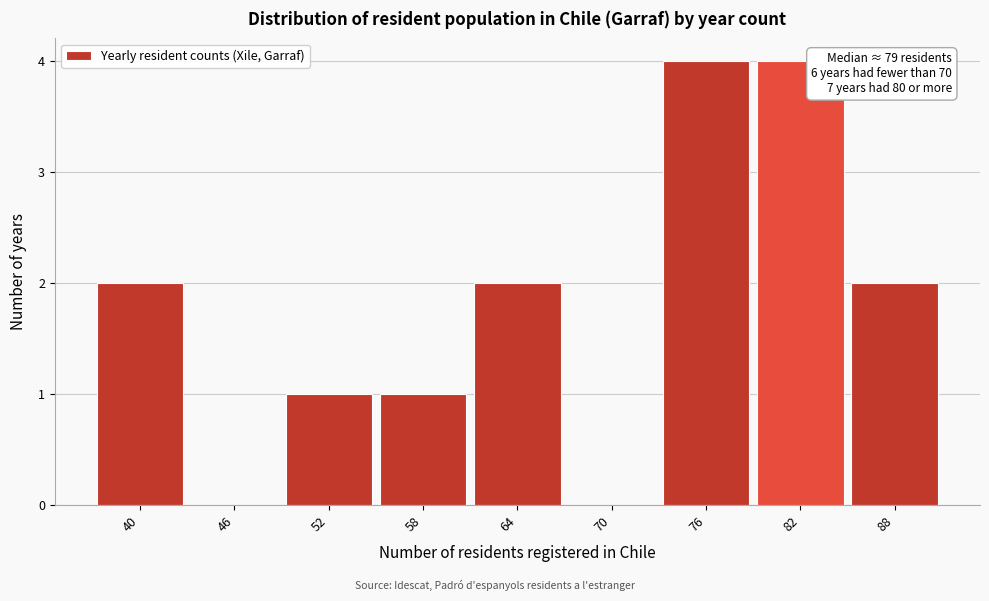

Reading right to left, extract all data points from this chart.

88=2	82=4	76=4	70=0	64=2	58=1	52=1	46=0	40=2